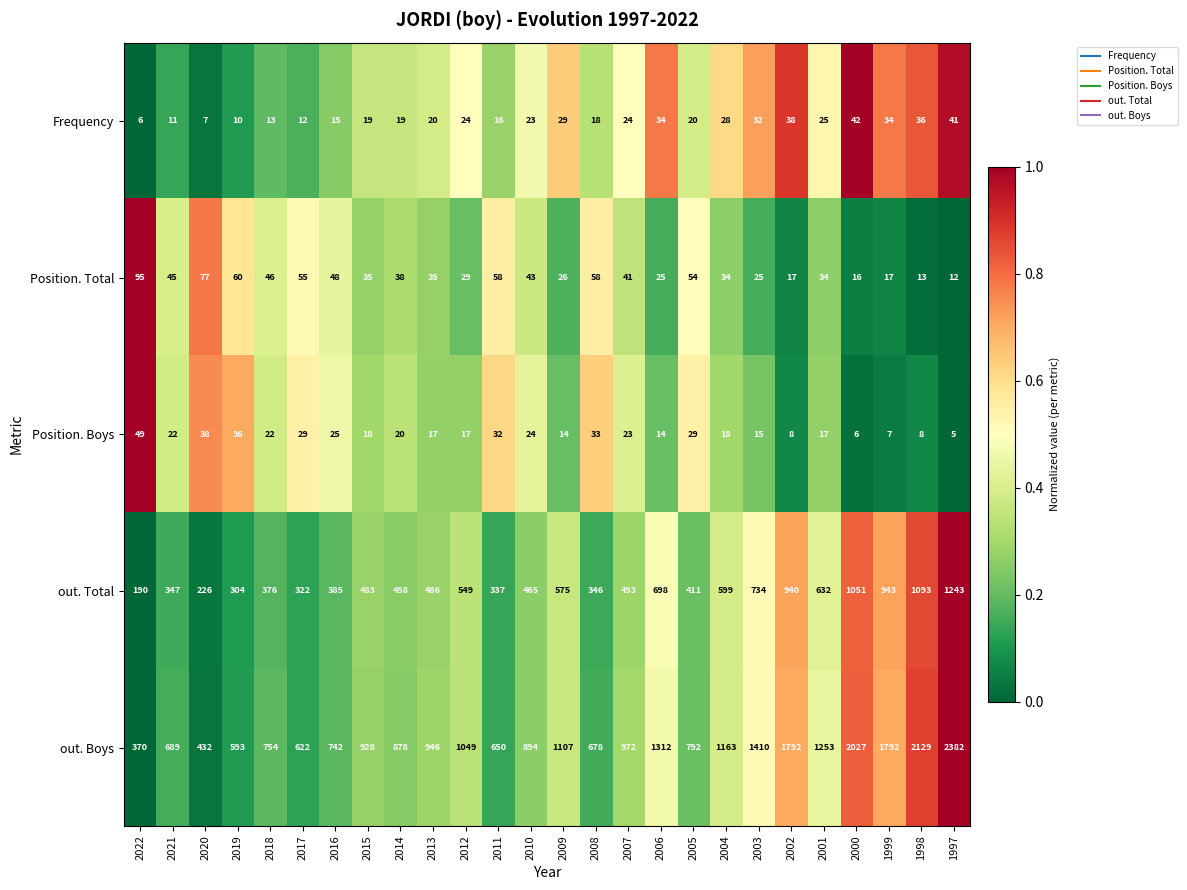

How many categories are shown in the chart?

26